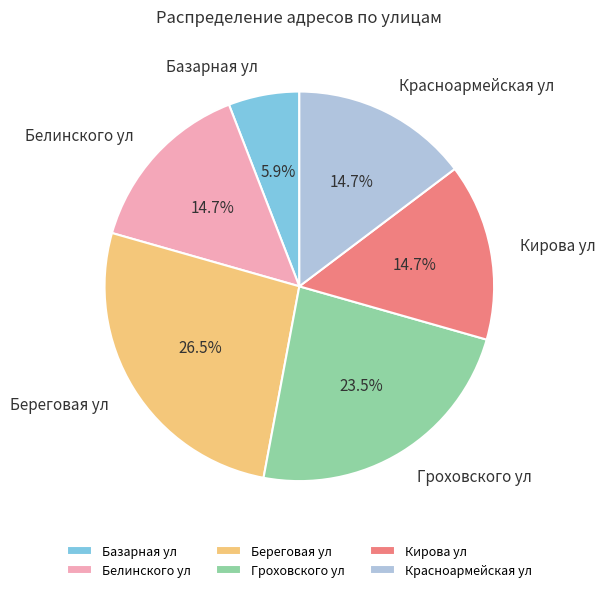

What percentage is NOT represented by Белинского ул?

85.3%